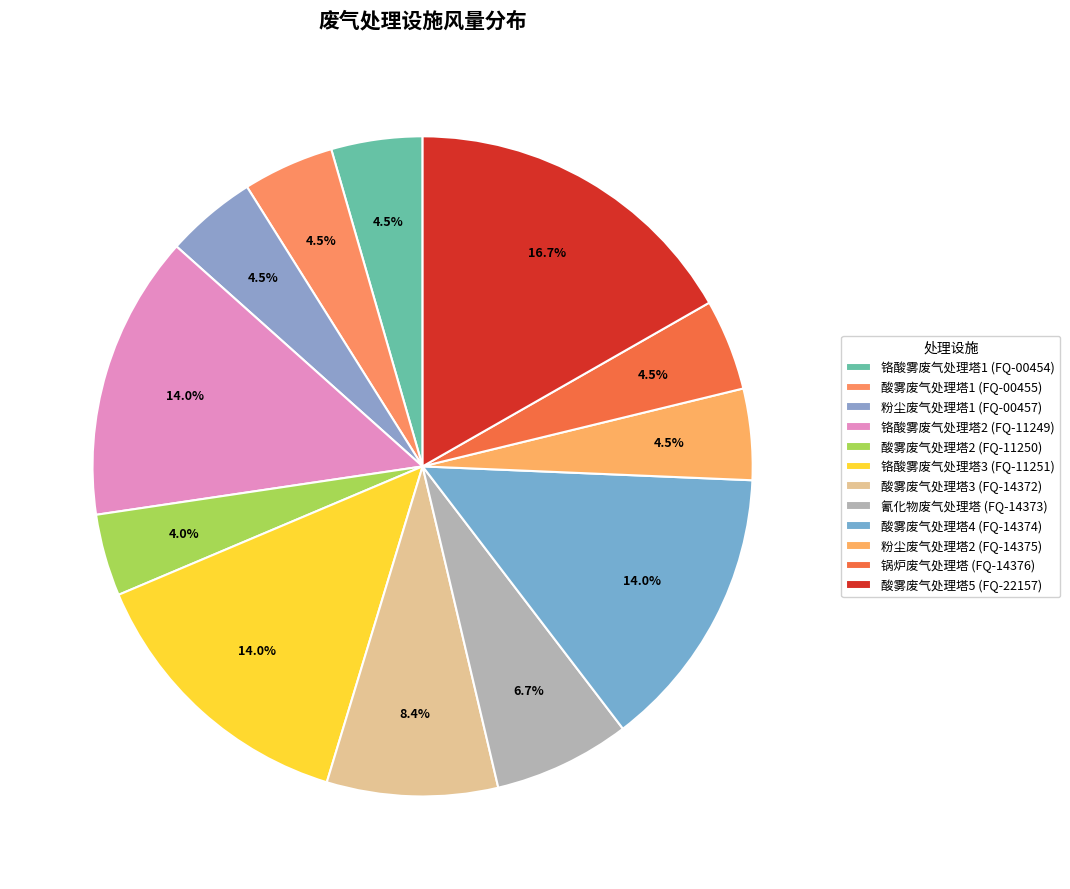

What percentage do 氰化物废气处理塔 (FQ-14373) and 酸雾废气处理塔4 (FQ-14374) together represent?

20.6%